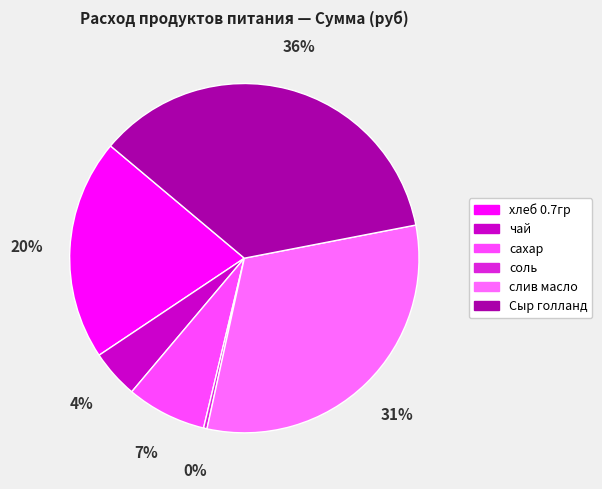

Is слив масло the majority of the pie?

No